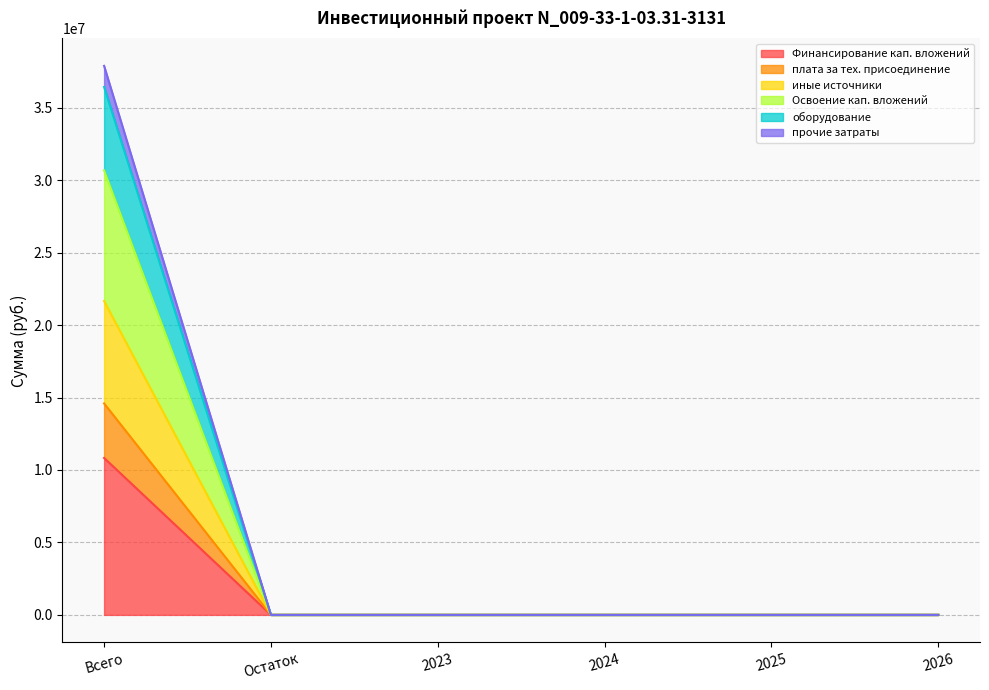

What is the label of the 5th point from the right?

Остаток